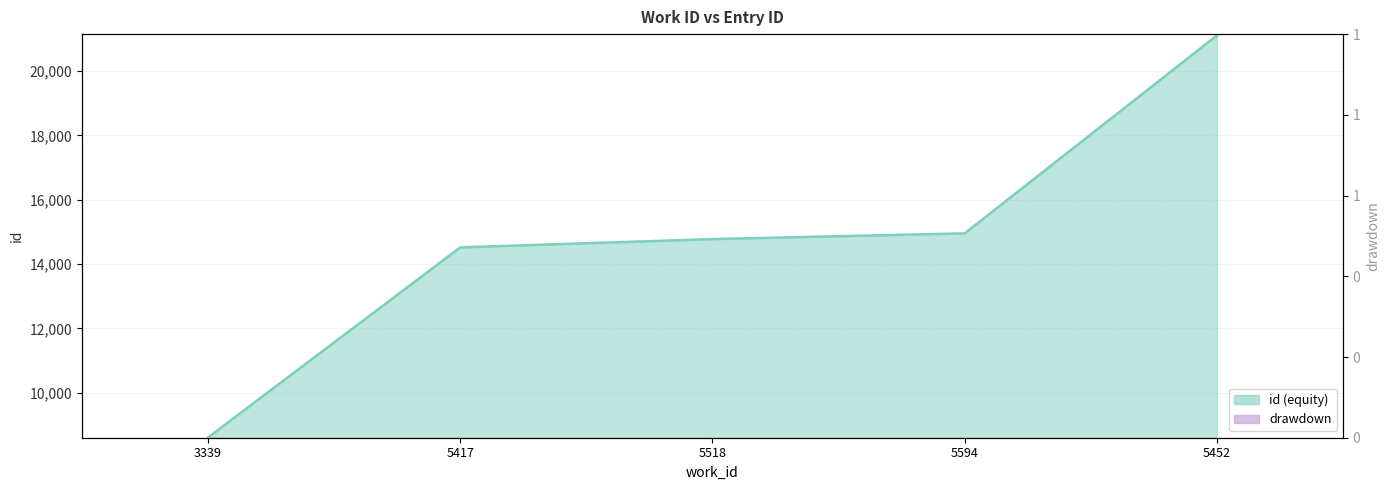

List the labels in order of value, largest first.

5452, 5594, 5518, 5417, 3339